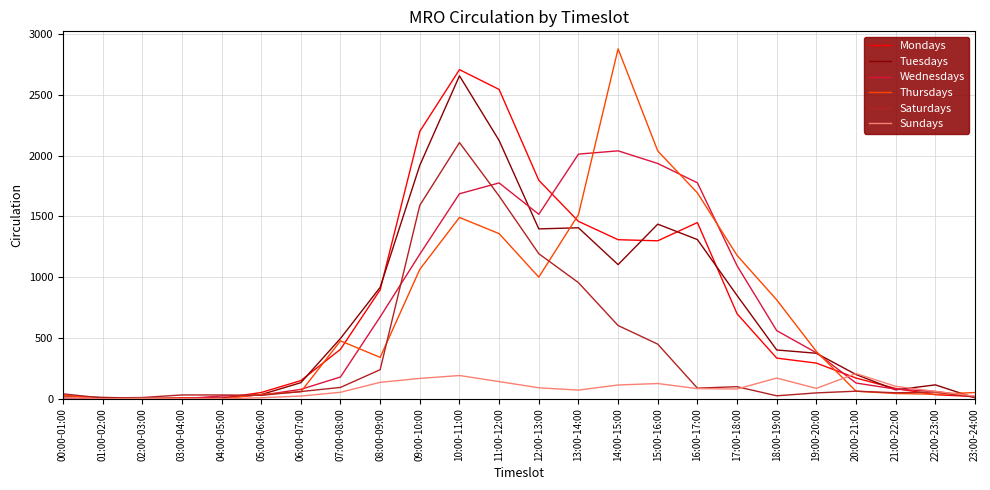

Which series has the largest total across all categories?

Mondays